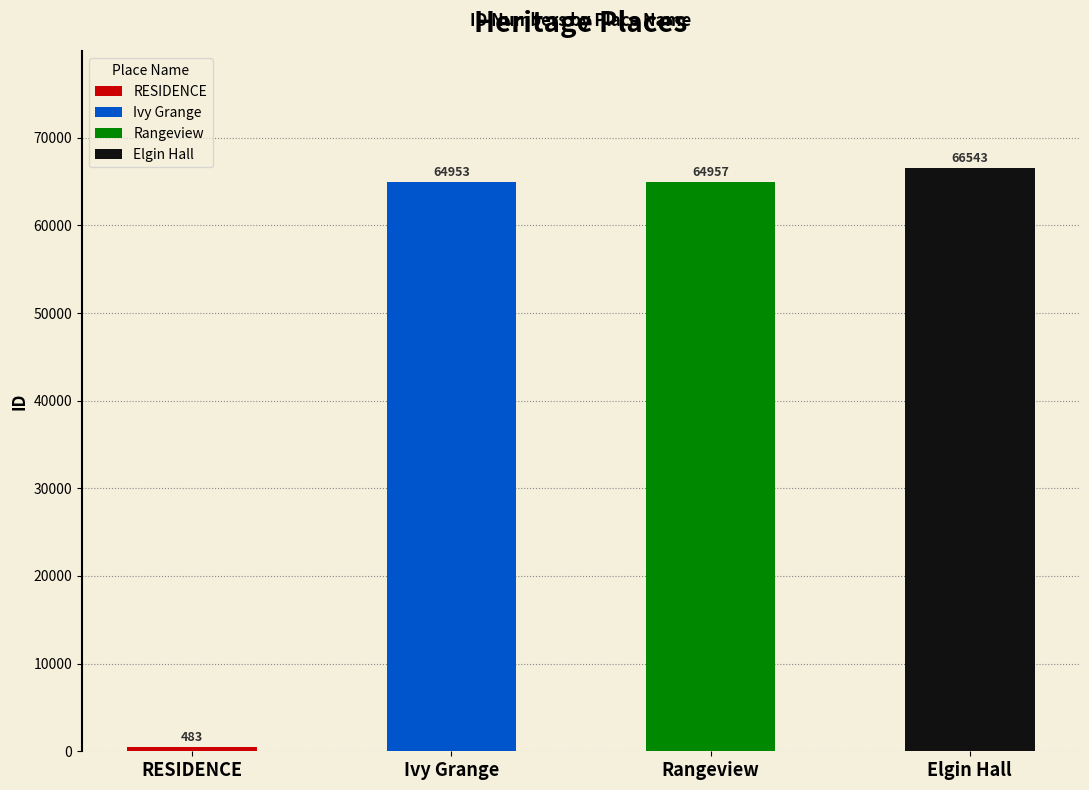

List the labels in order of value, smallest first.

RESIDENCE, Ivy Grange, Rangeview, Elgin Hall